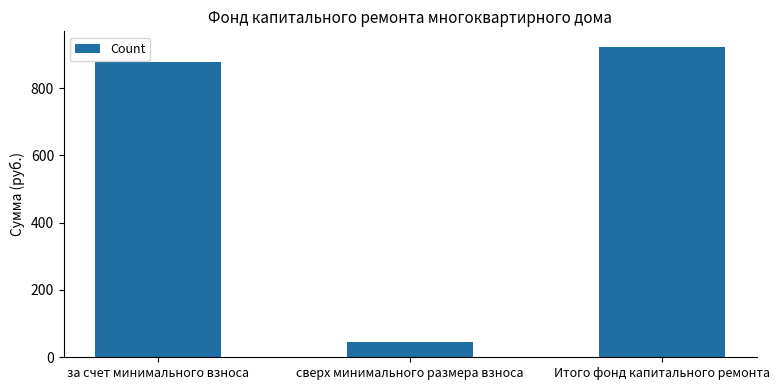

What is the minimum value shown in the chart?

44.0